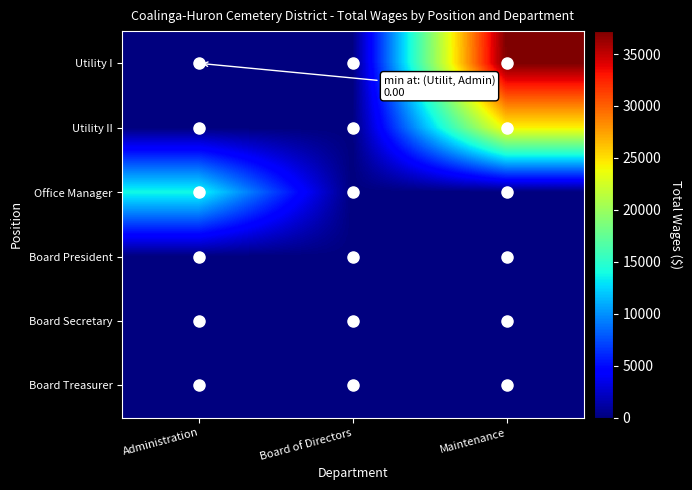

Count the number of categories in the chart.

3